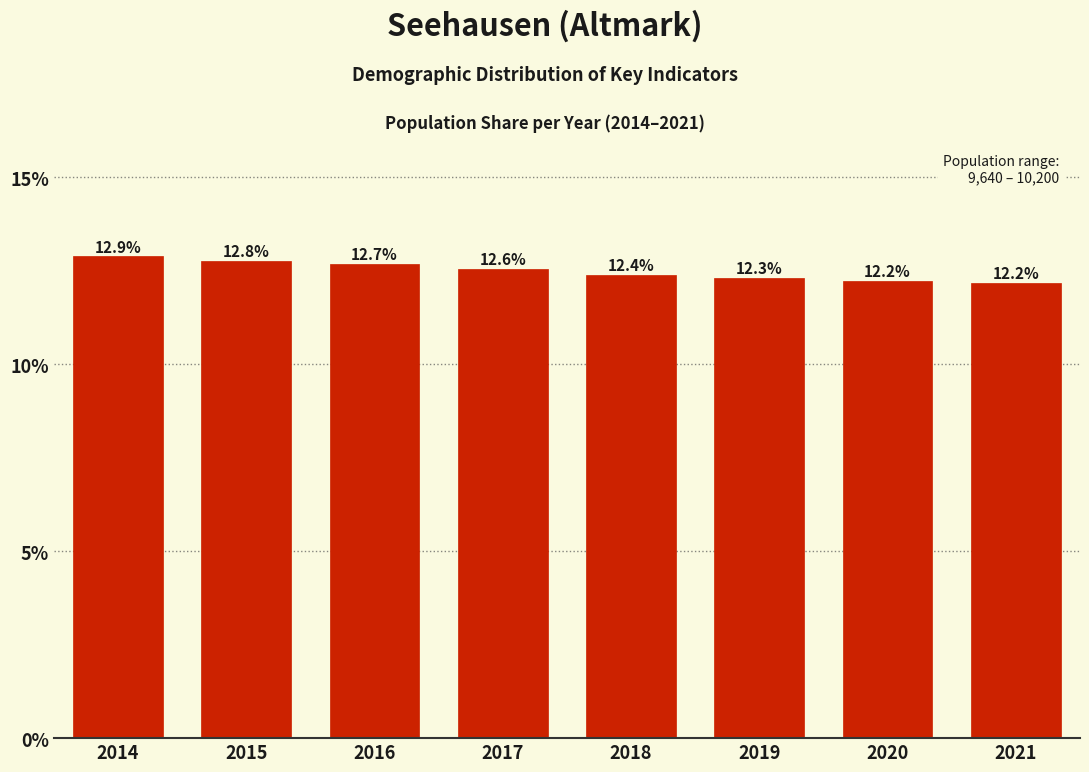

Reading left to right, what are all the values shown in this chart?

2014=12.9	2015=12.8	2016=12.7	2017=12.6	2018=12.4	2019=12.3	2020=12.2	2021=12.2